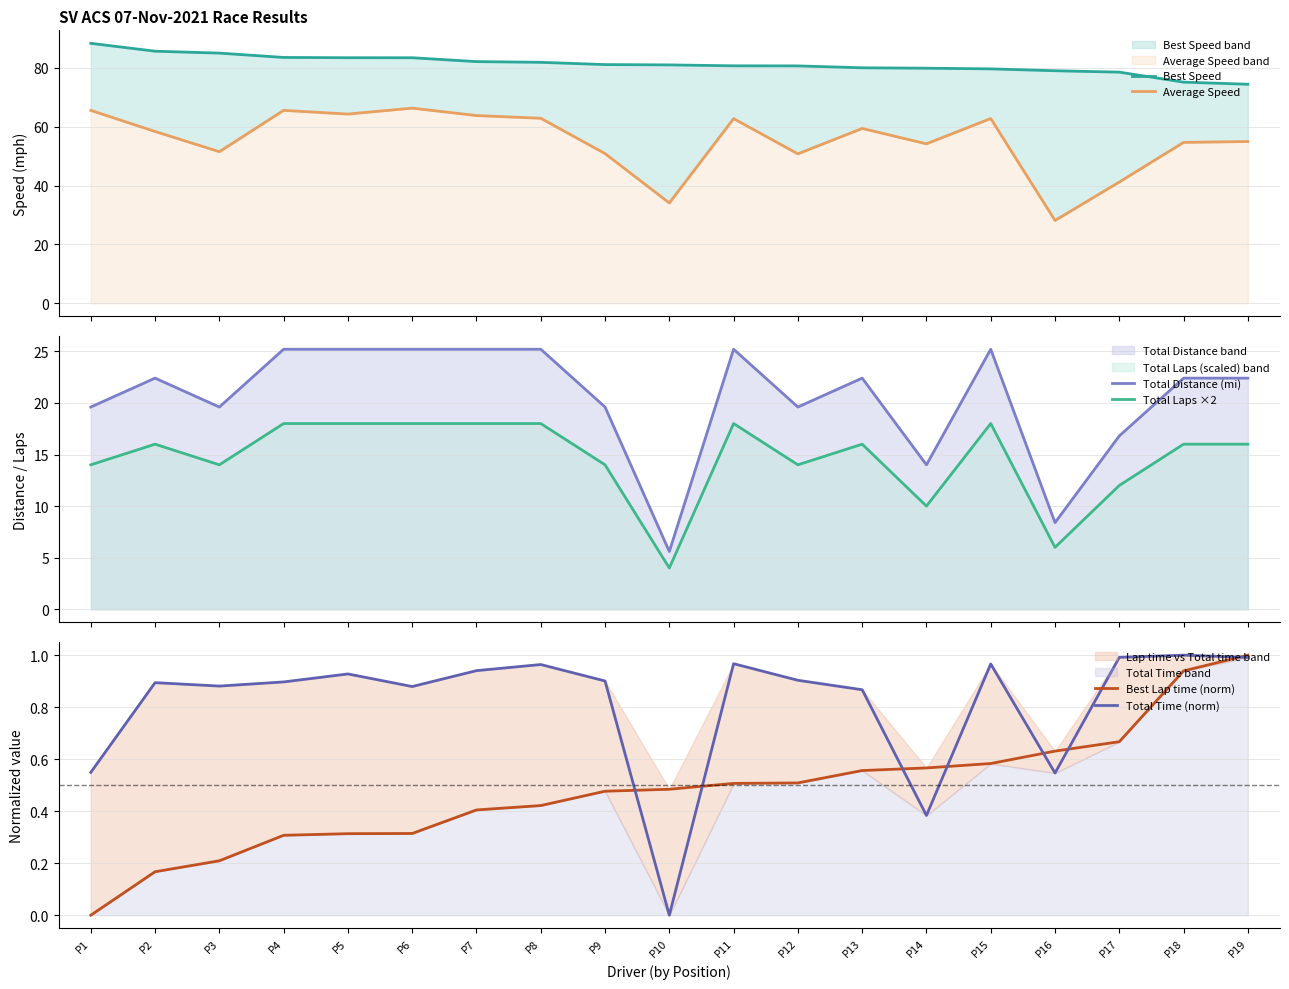

What is the highest value of the Total Distance (mi) series?

25.2